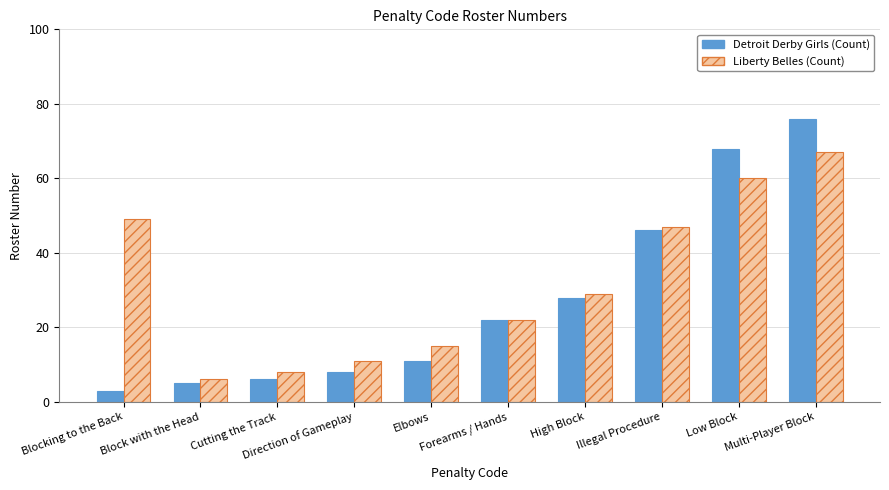

Rank the series at Low Block from highest to lowest value.

Detroit Derby Girls (Count), Liberty Belles (Count)